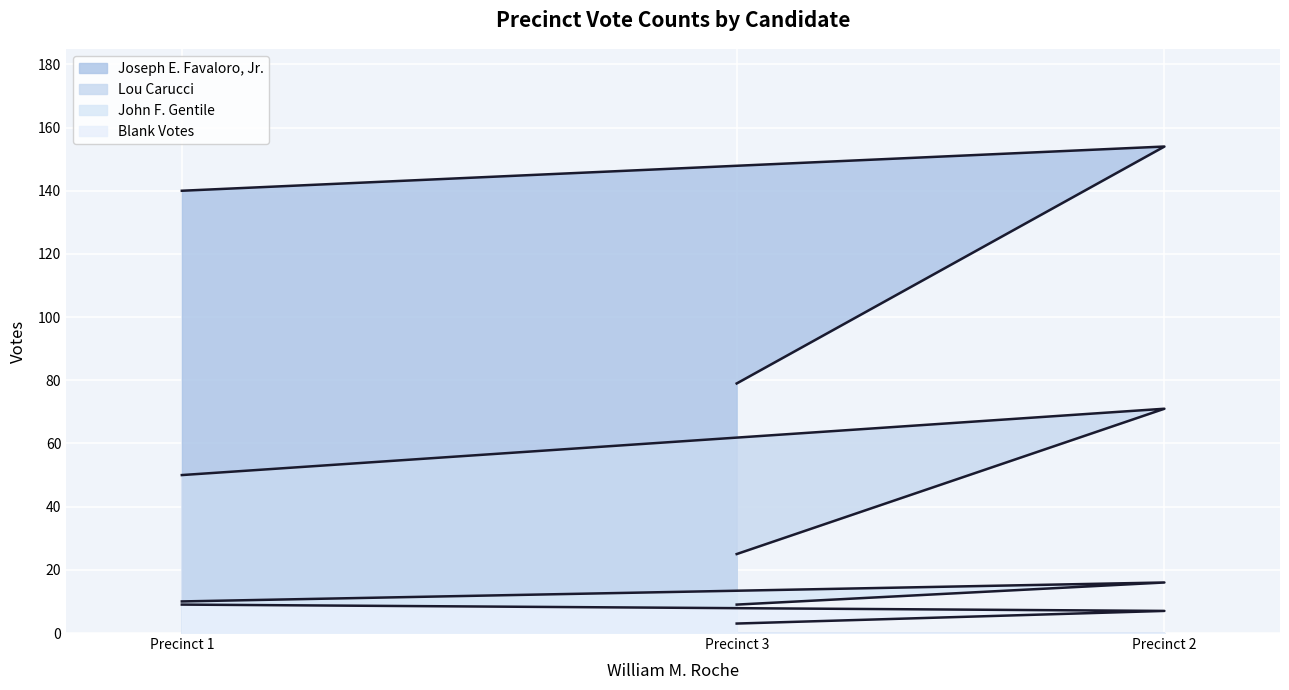

What is the sum of all Blank Votes values?

19